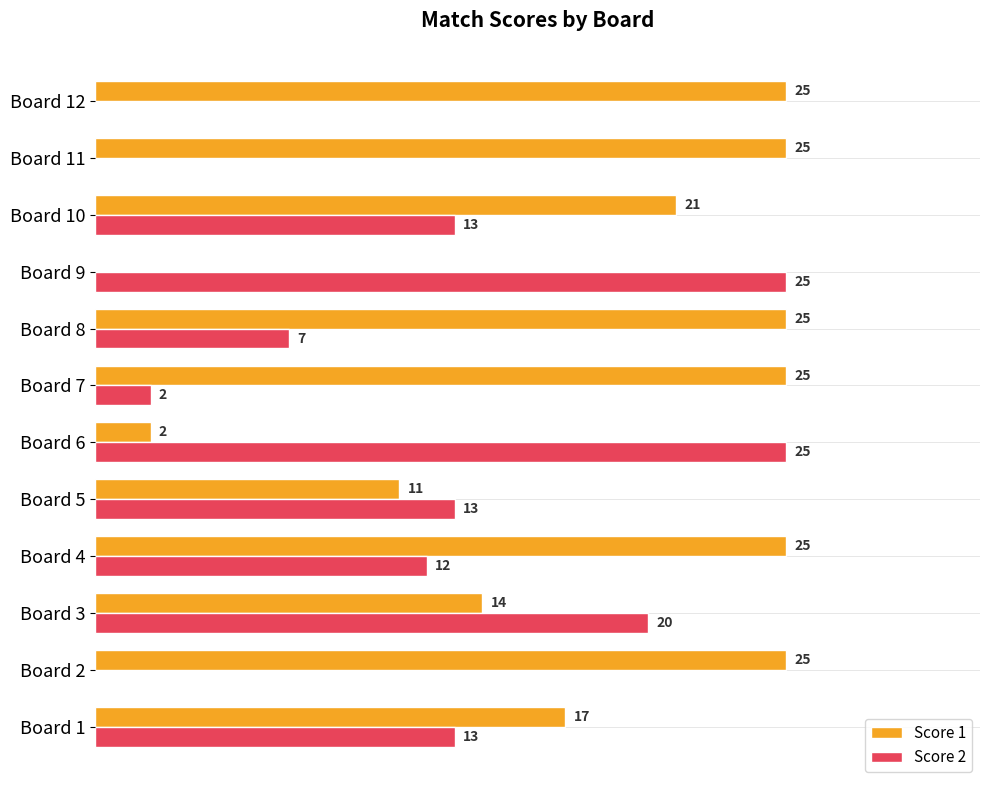

Which series changed the most between Board 8 and Board 11?

Score 2